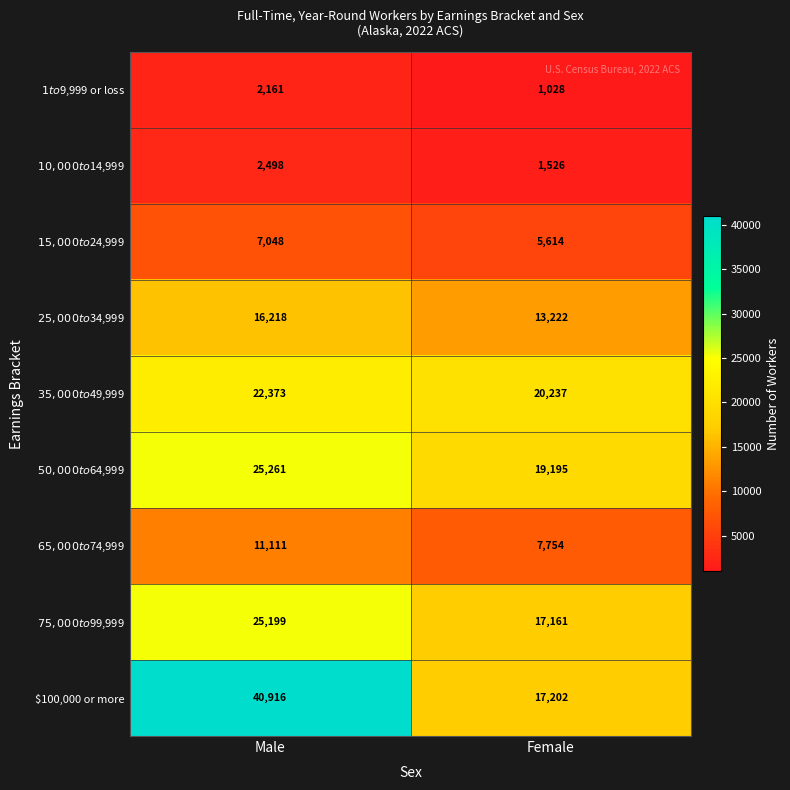

Which series has the largest range (max minus min)?

$100,000 or more